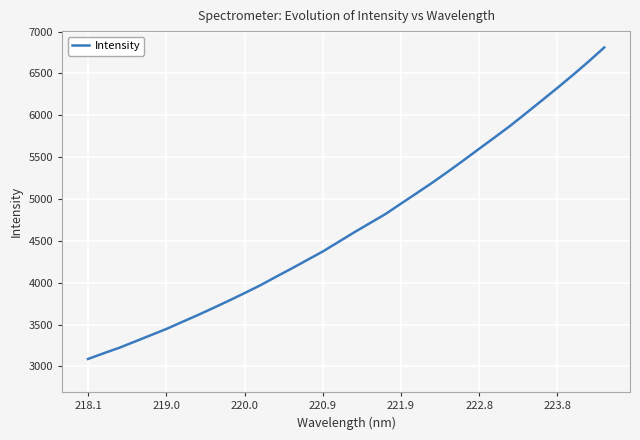

What is the greatest value displayed?

6809.2